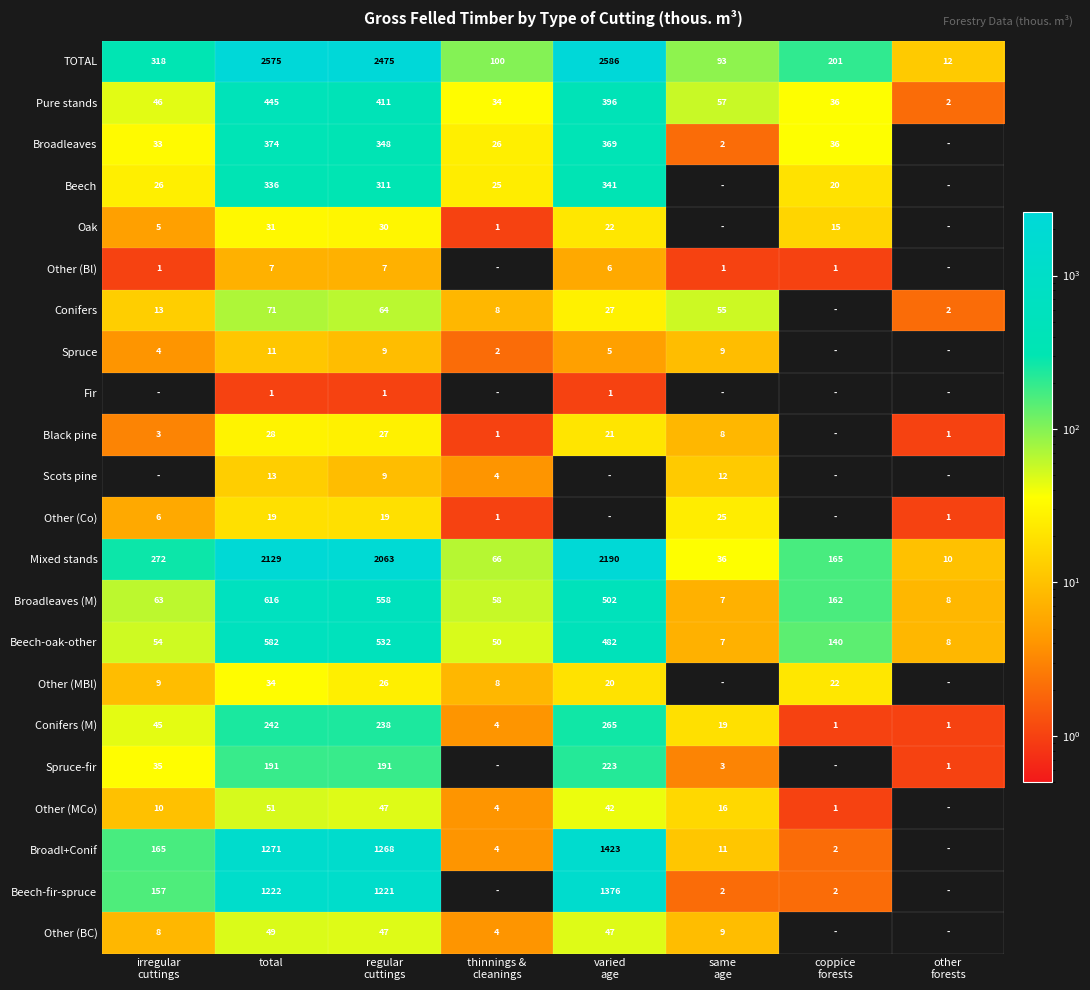

What is the total value across all series at thinnings &
cleanings?

400